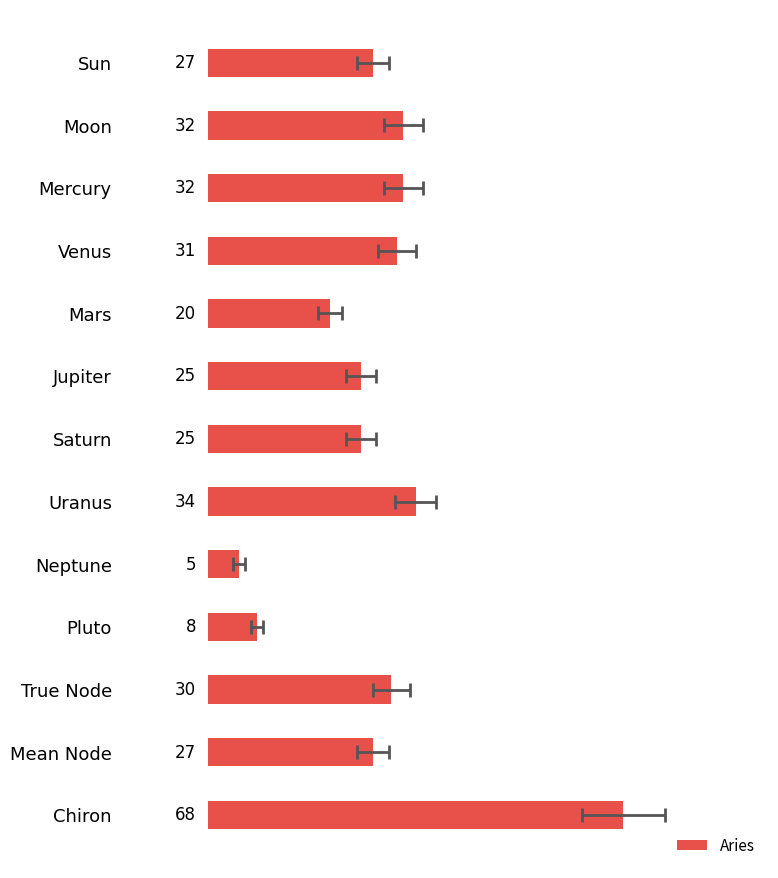

The chart shows a value of 26 at Mars. True or false?

False